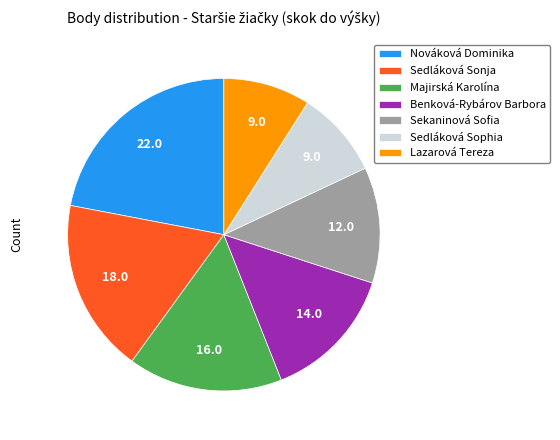

What is the ratio of the value at Benková-Rybárov Barbora to the value at Lazarová Tereza?

1.6